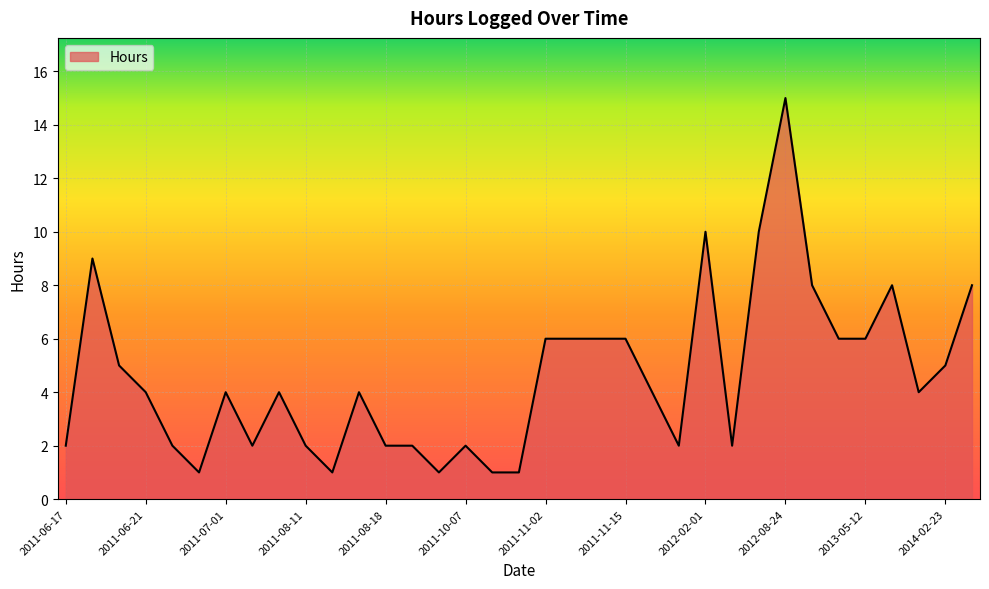

What is the difference between the maximum and minimum values?

14